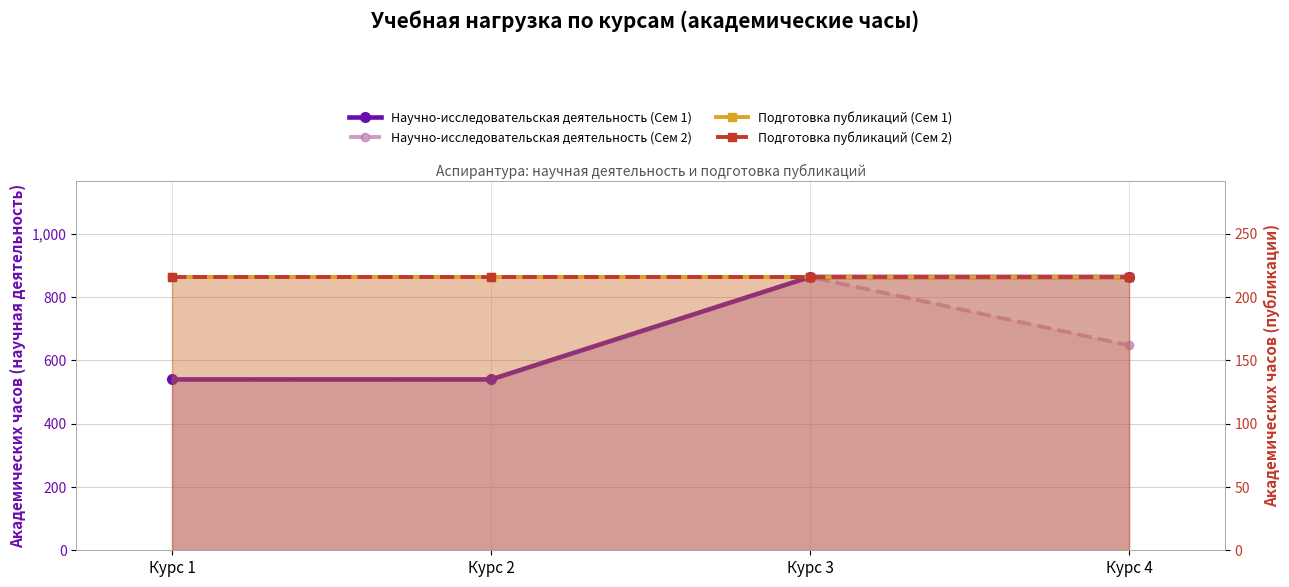

What is the value of the Подготовка публикаций (Сем 1) point at the 1st from the left?

216